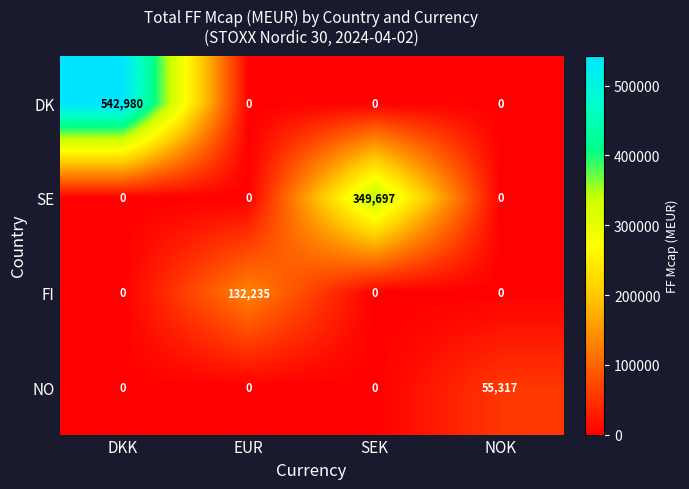

Which label corresponds to the largest value in the chart?

DKK